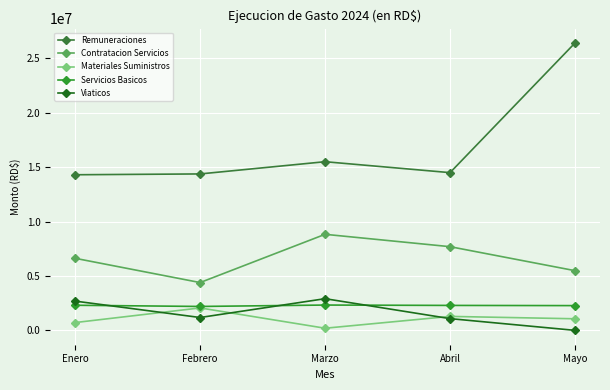

What is the value of the Contratacion Servicios point at the 3rd from the left?

8824323.1